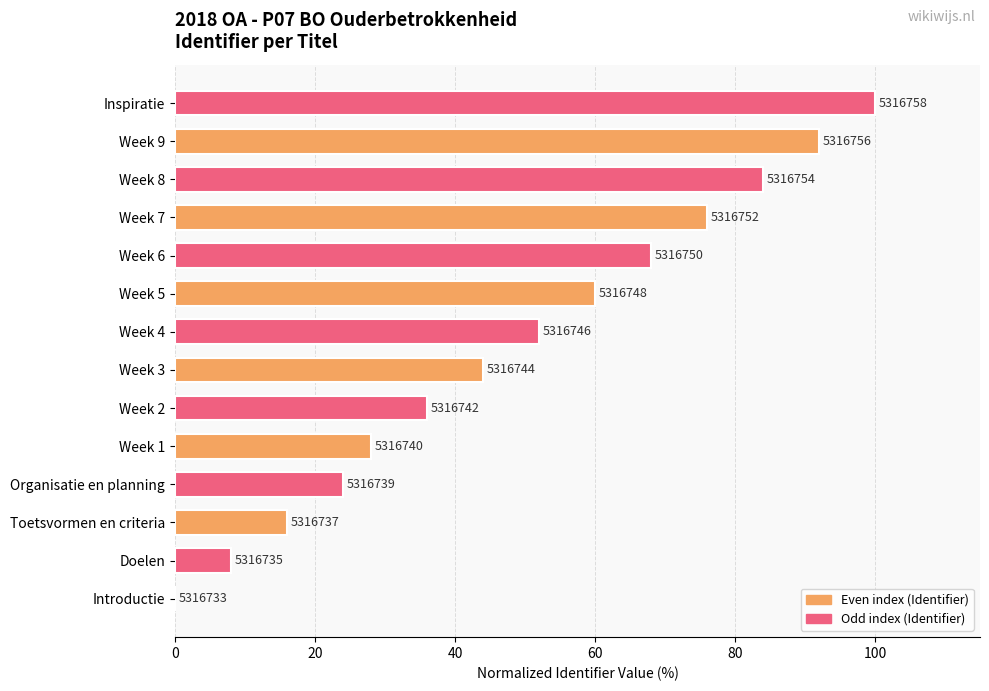

The value at Organisatie en planning is 24.0. True or false?

True